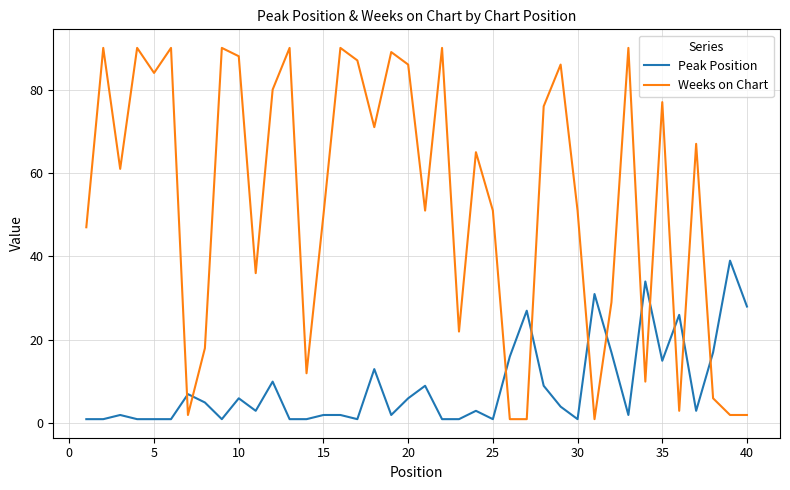

Which series has the largest total across all categories?

Weeks on Chart